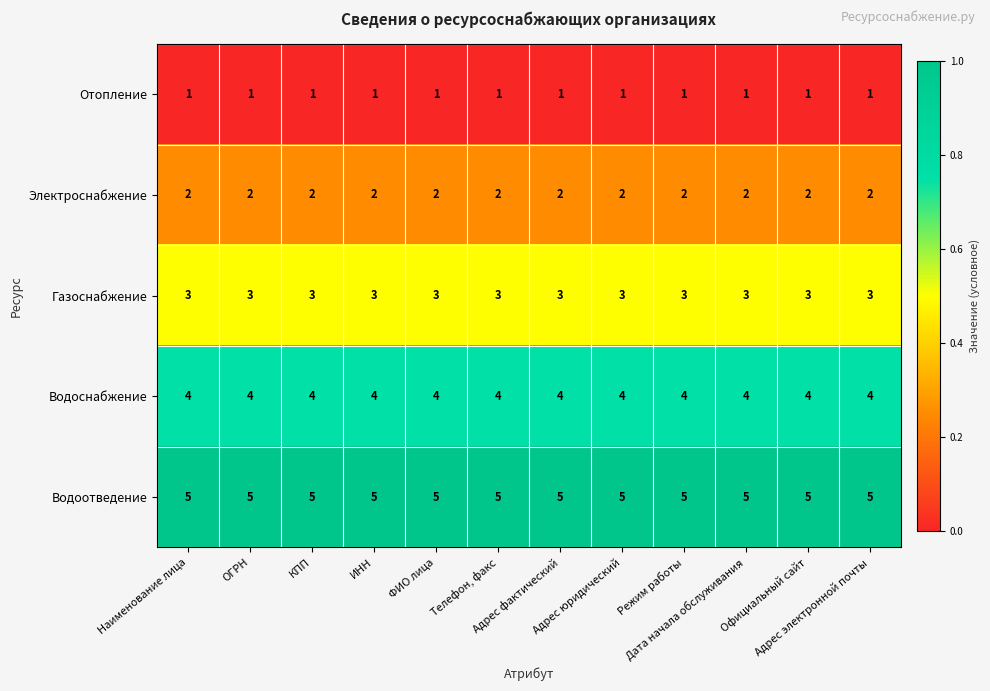

Rank the series at Телефон, факс from lowest to highest value.

Отопление, Электроснабжение, Газоснабжение, Водоснабжение, Водоотведение